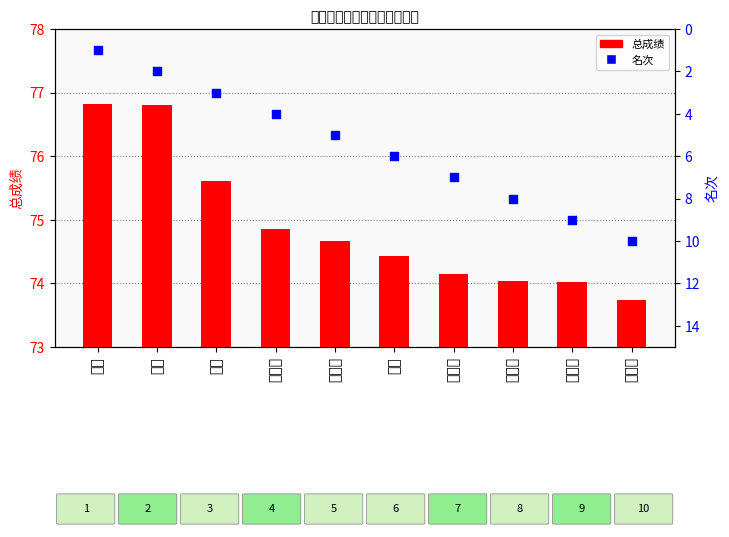

Which series reaches the maximum Y coordinate?

总成绩